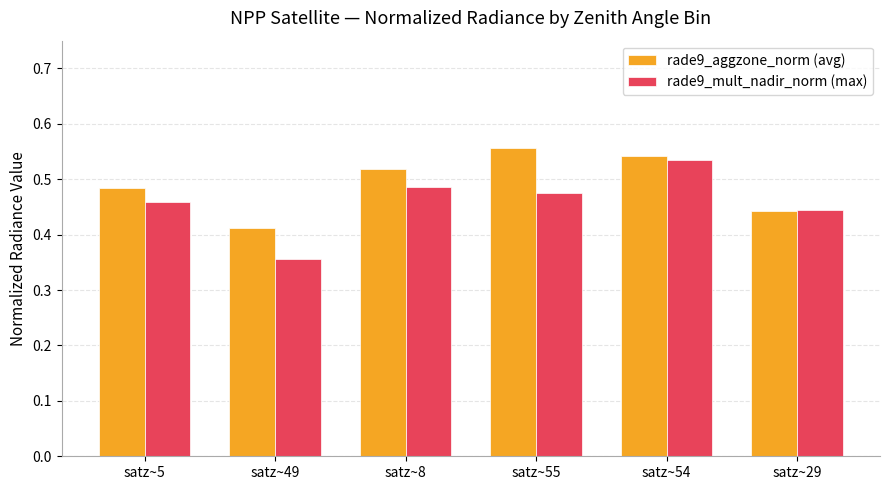

What are all the series names shown in the legend?

rade9_aggzone_norm (avg), rade9_mult_nadir_norm (max)